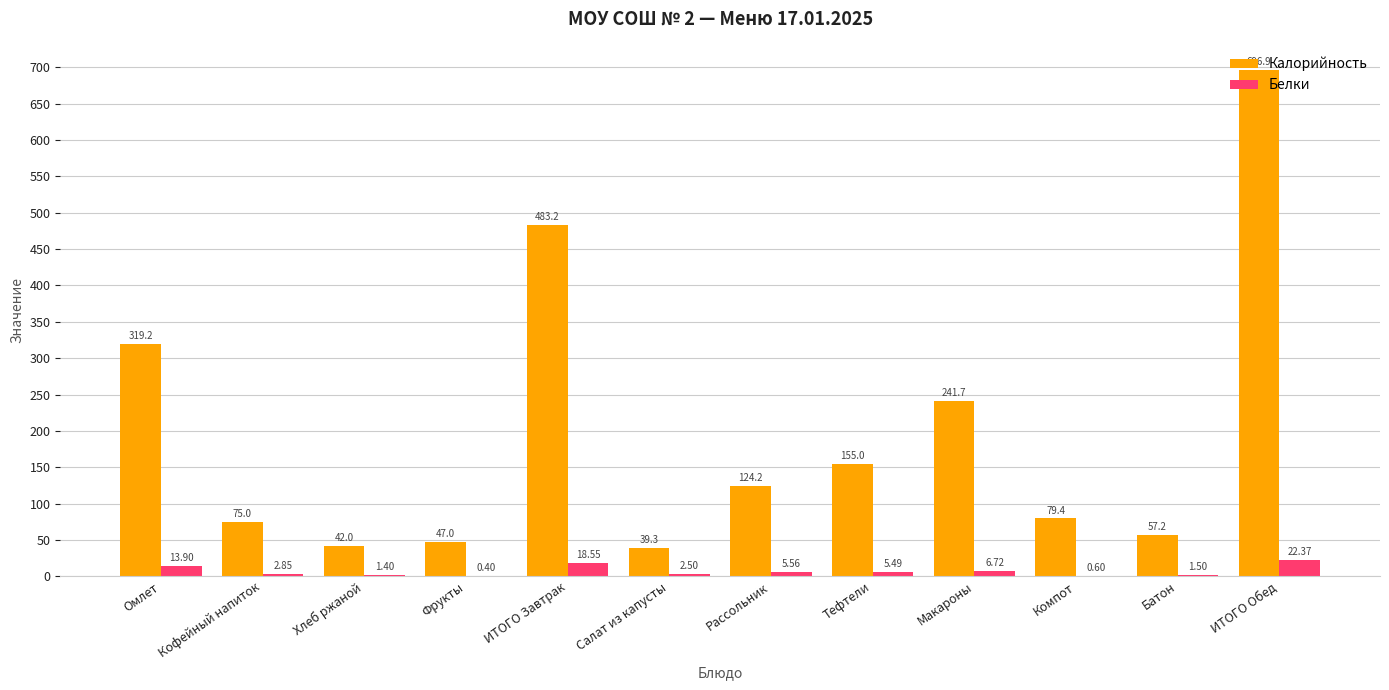

Between Омлет and Макароны, which series saw the biggest shift?

Калорийность